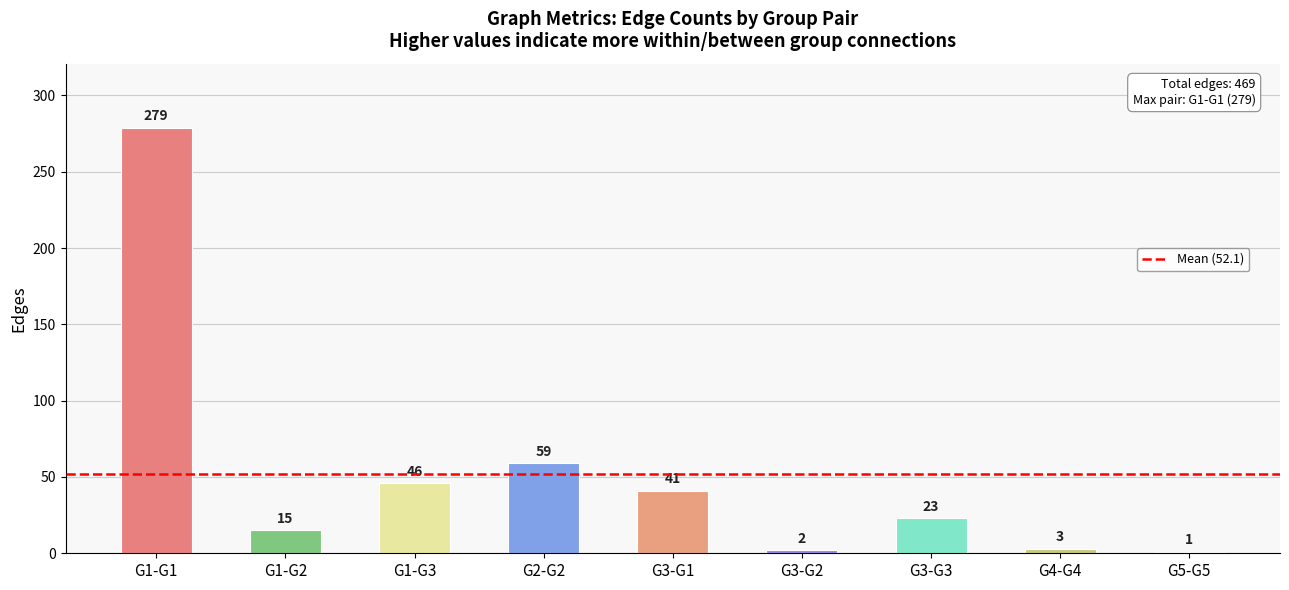

What is the difference between the maximum and minimum values?

278